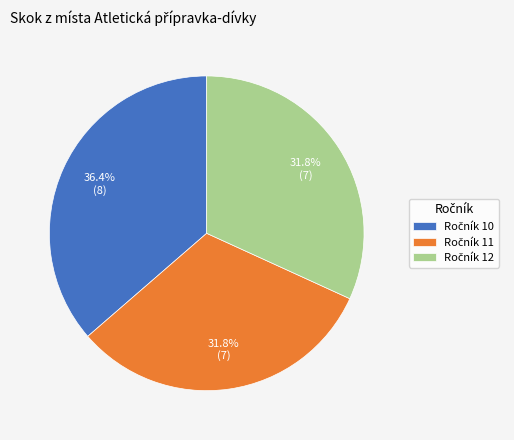

Is there any slice that represents more than half of the pie?

No